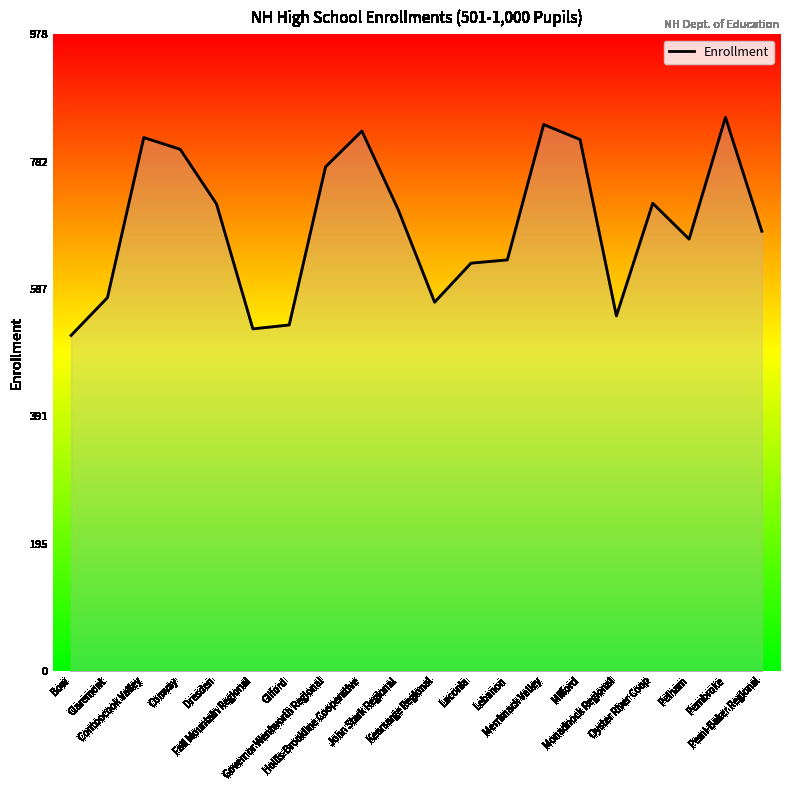

What is the difference between the maximum and minimum values?

335